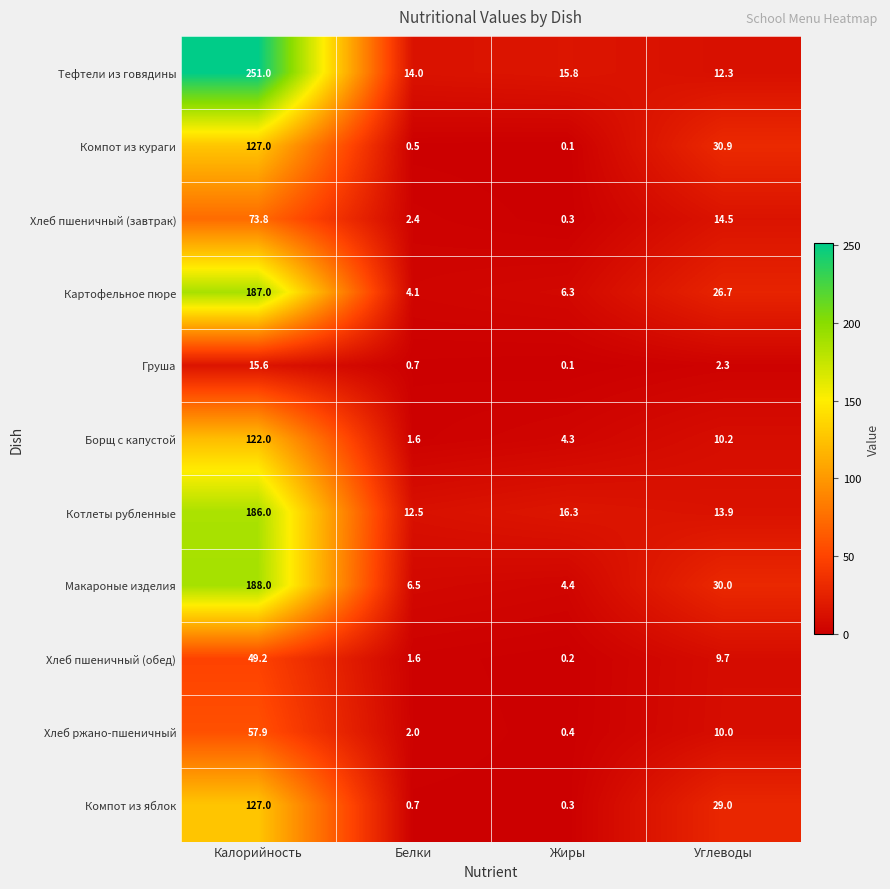

At which category does the chart reach its minimum across all series?

Жиры